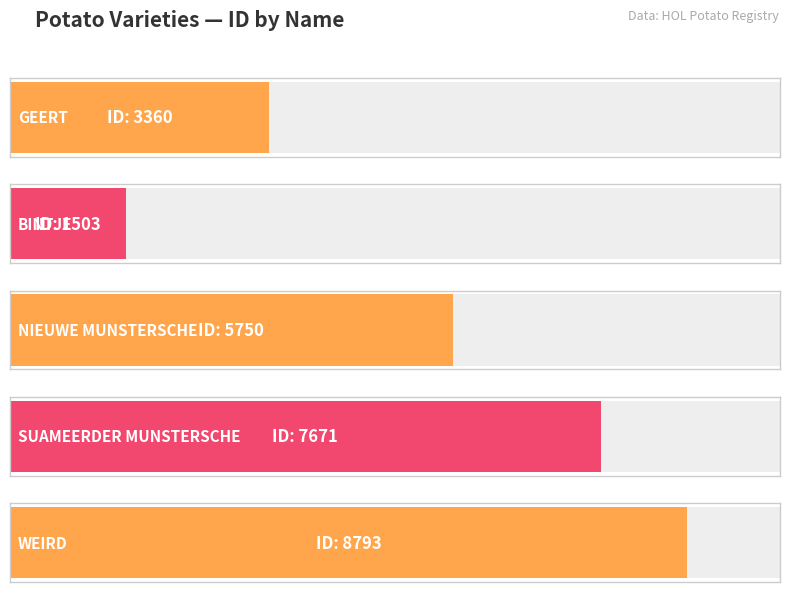

Reading right to left, transcribe all the data shown in this chart.

8793	7671	5750	1503	3360